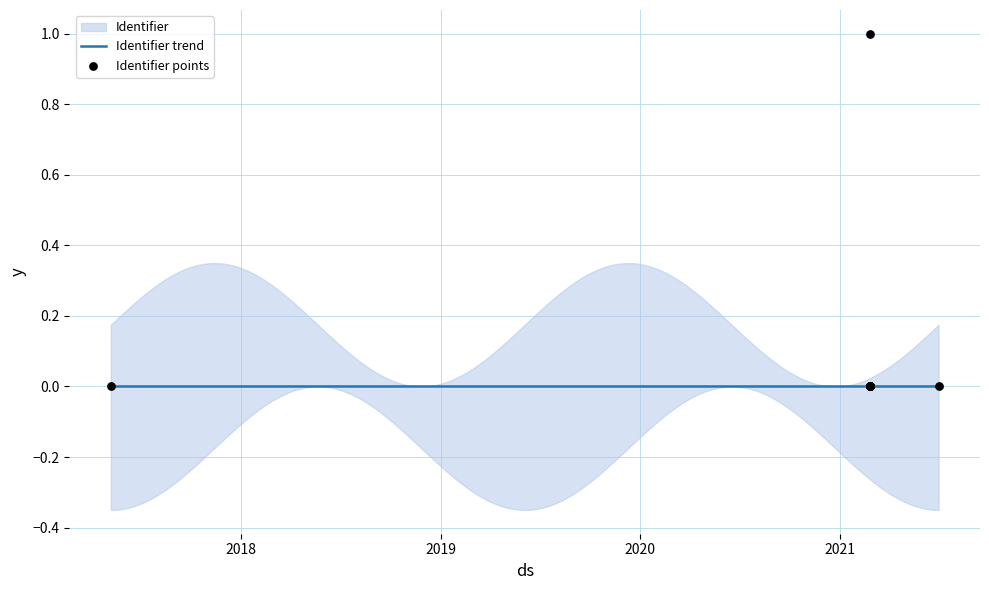

Which has a higher value, 2021-02-25 or 2021-02-25?

2021-02-25